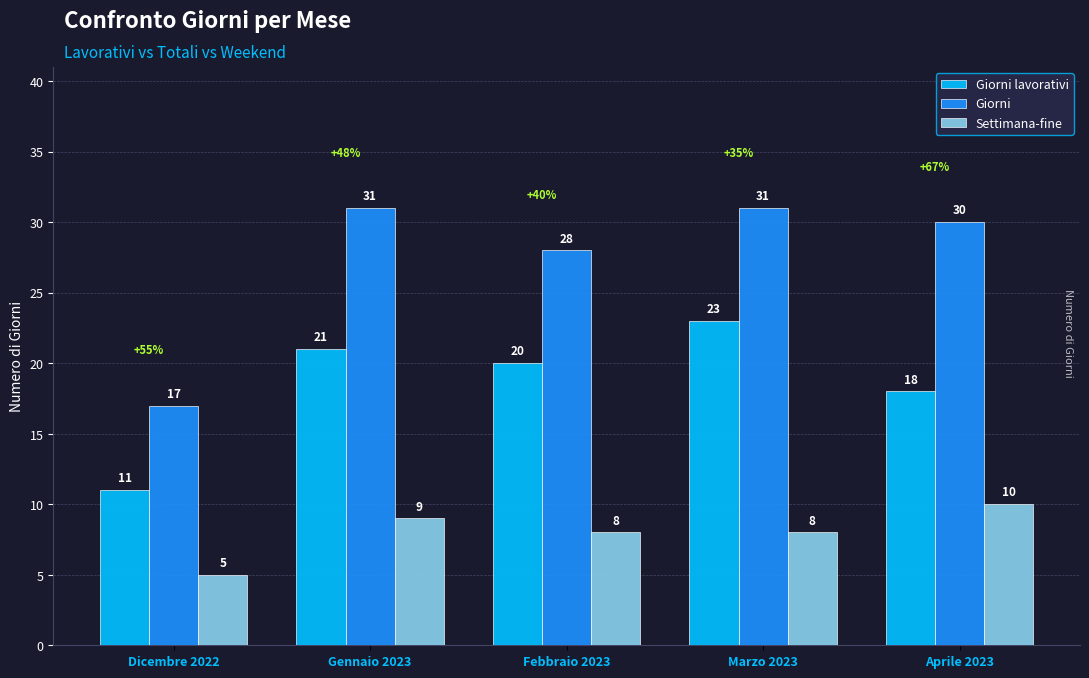

What is the difference between the maximum and second lowest values in the Giorni series?

3